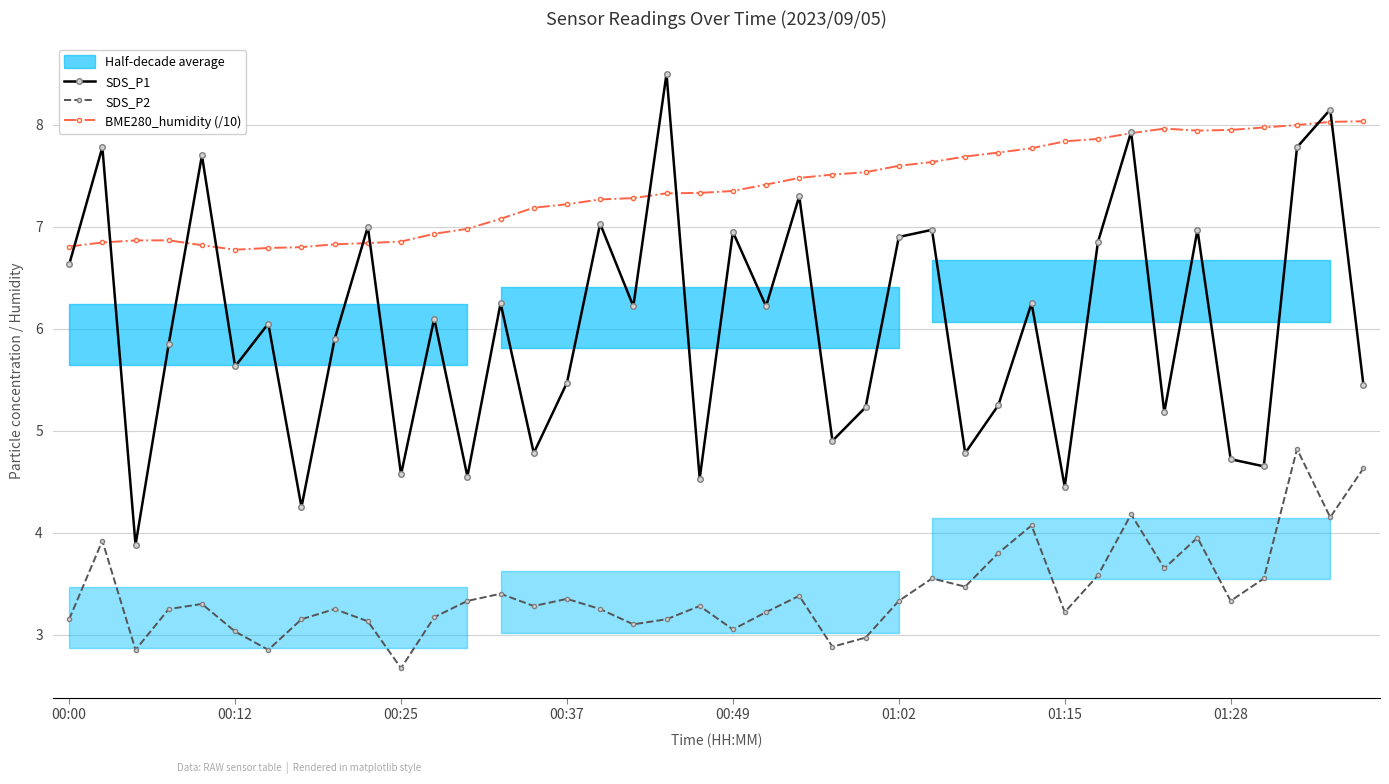

At 26, list the series in order from smallest to largest.

SDS_P2, SDS_P1, BME280_humidity (/10)